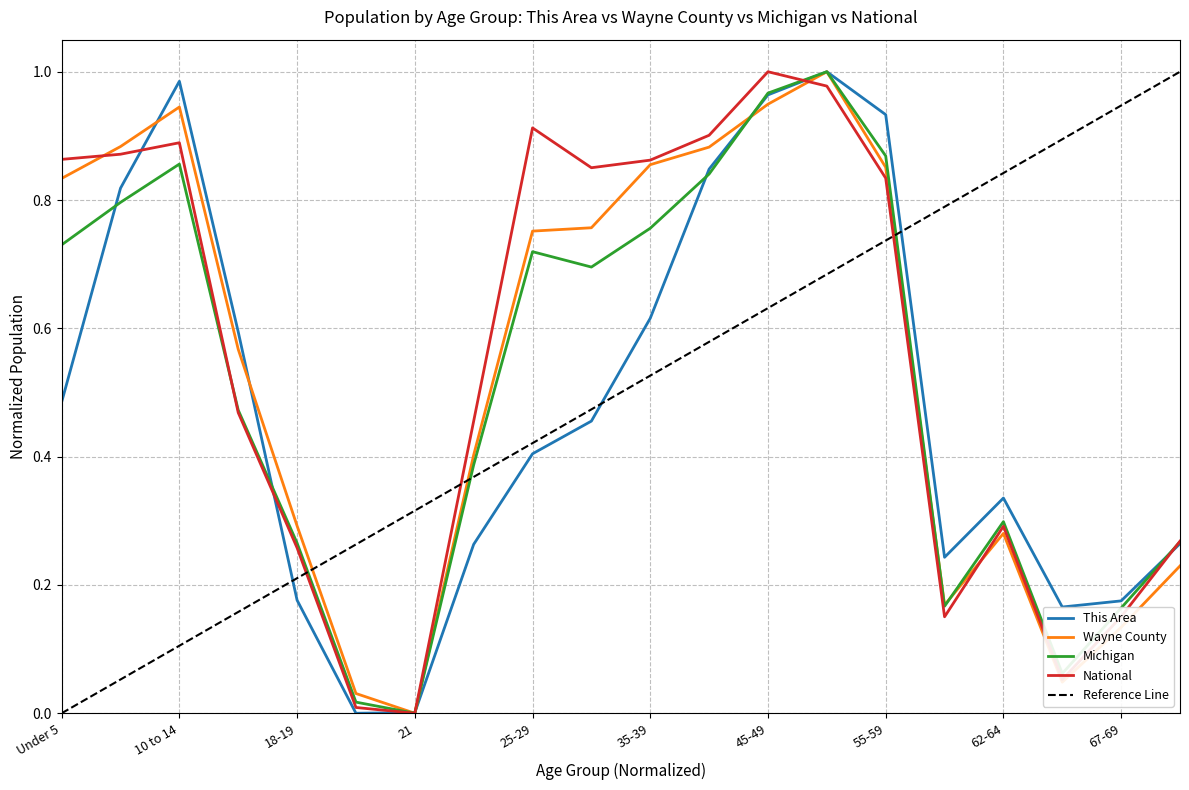

Which series ends up on top after the final intersection of National and Wayne County?

National